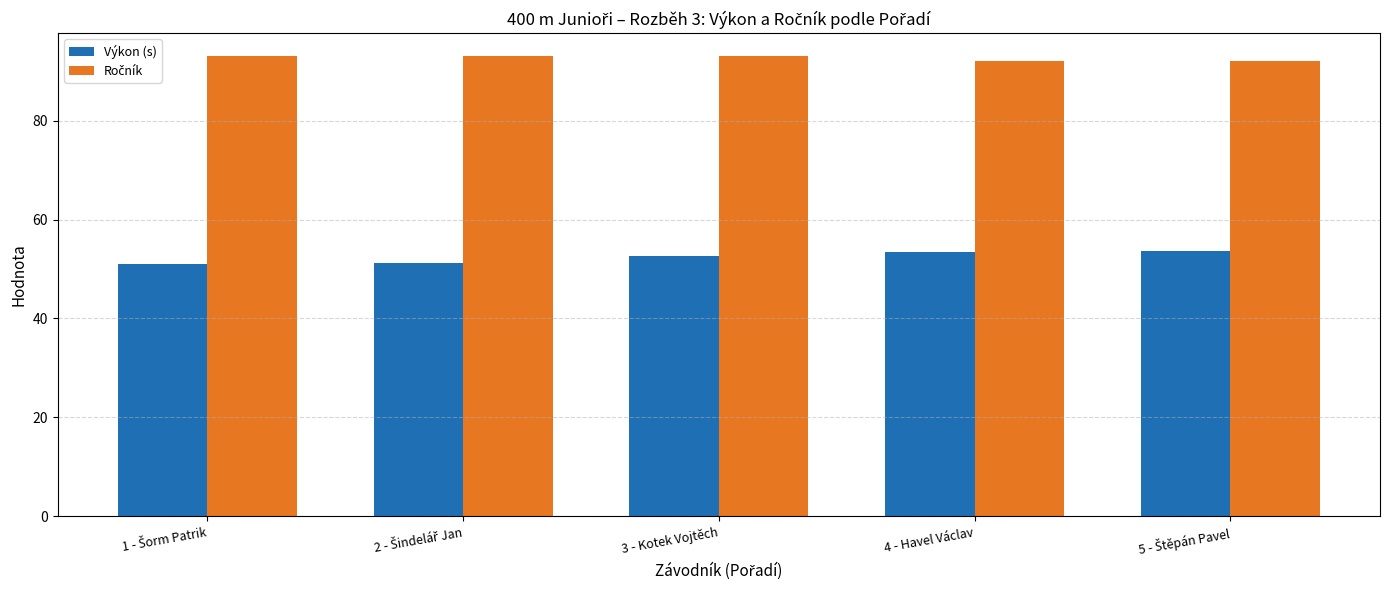

At how many categories does at least one series exceed 77?

5